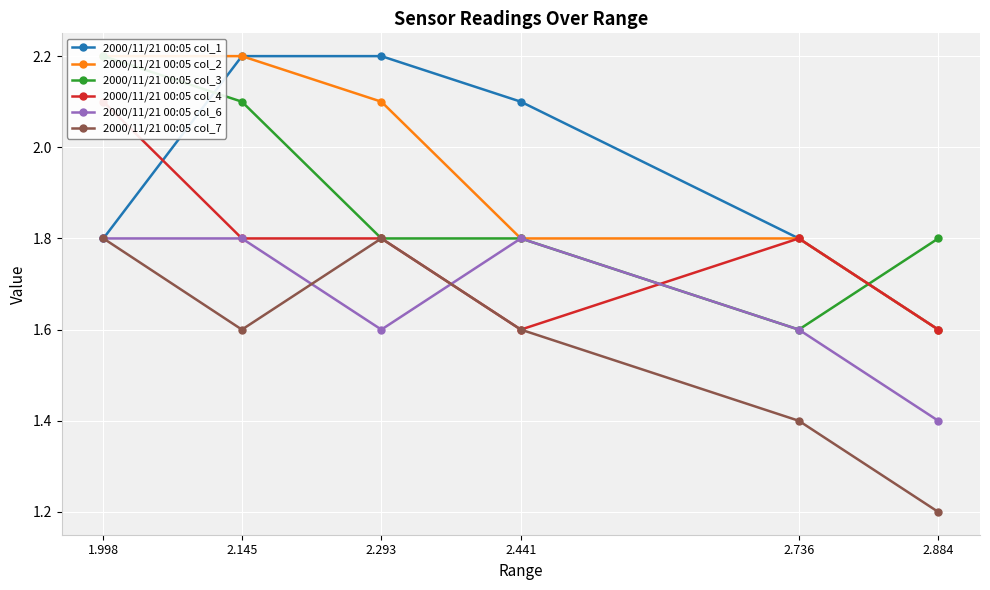

How many lines are shown in the chart?

6